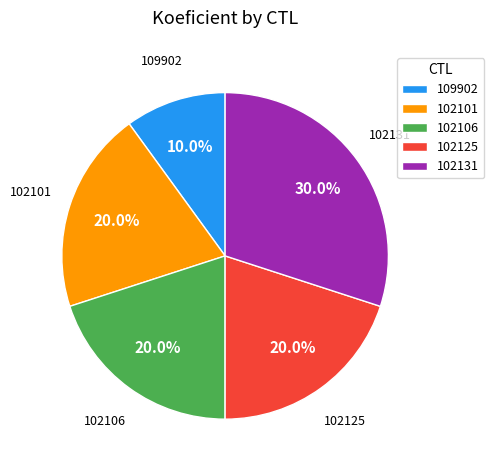

Do 102125 and 102101 together represent more than half of the pie?

No